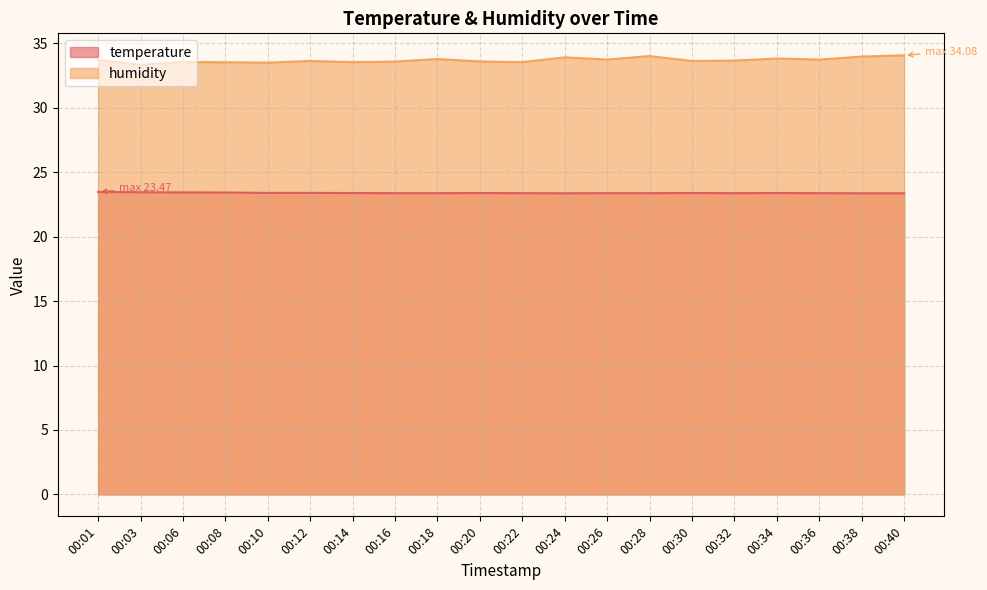

True or false: humidity and temperature intersect in this chart.

False